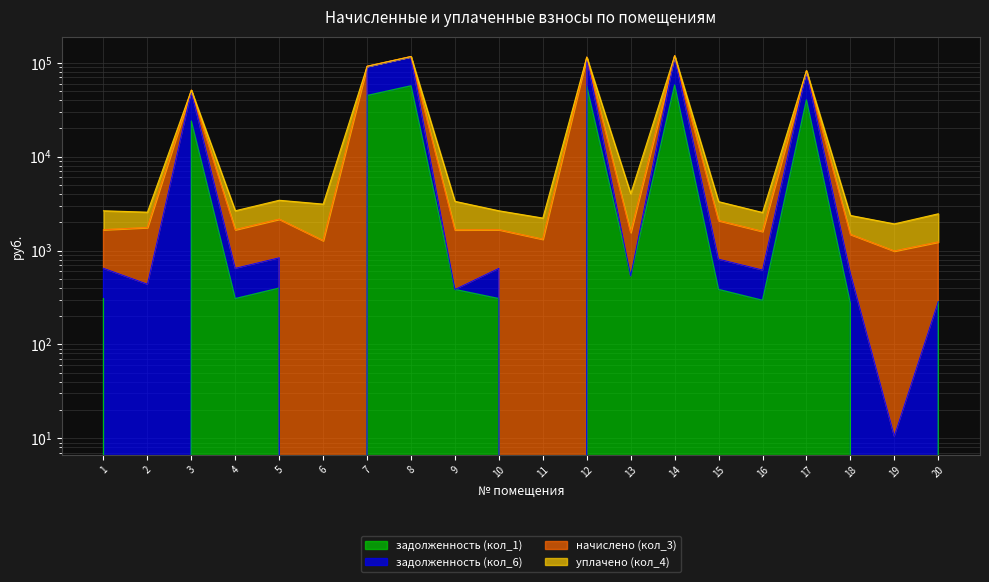

What is the difference between the maximum and minimum values in the задолженность (кол_6) series?

117617.6